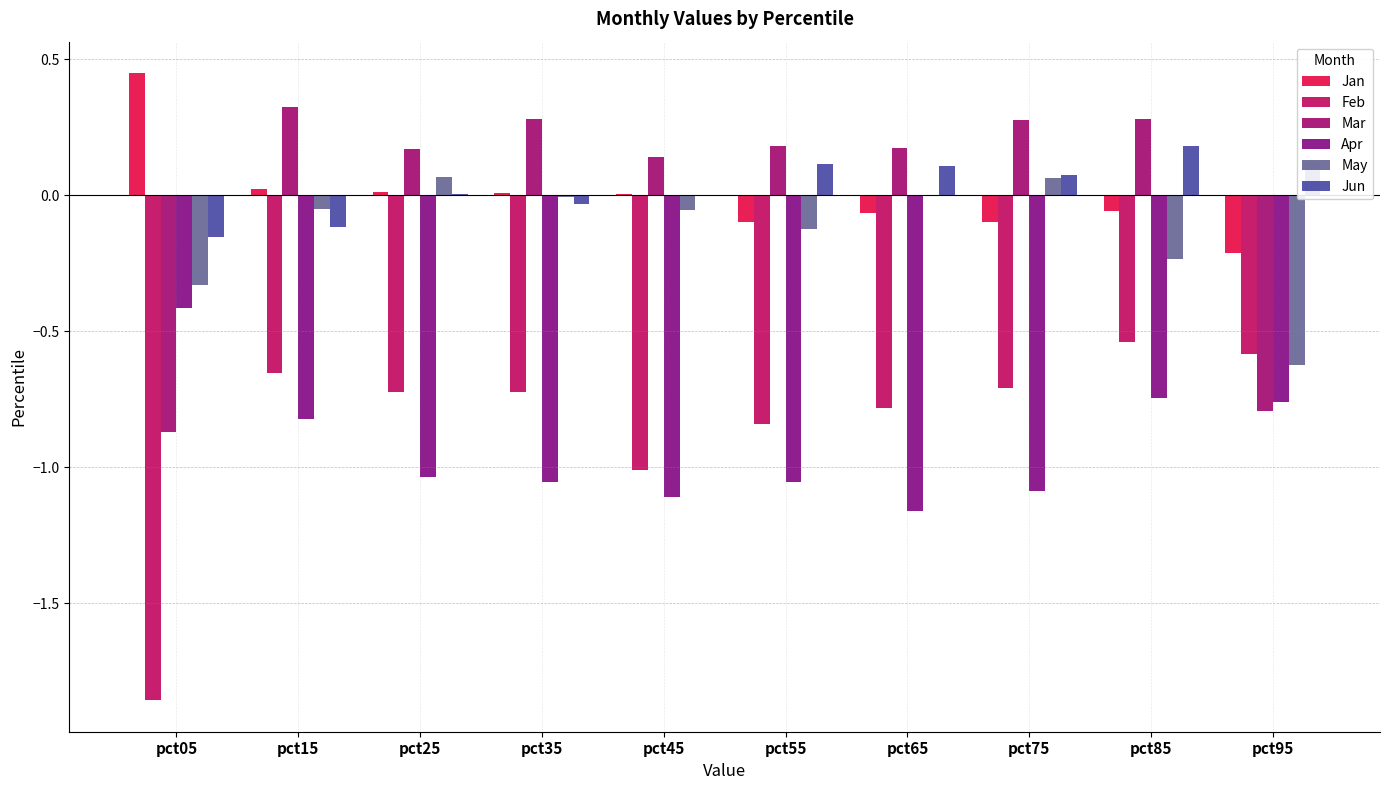

The Jun series shows -0.2 at pct05. True or false?

True